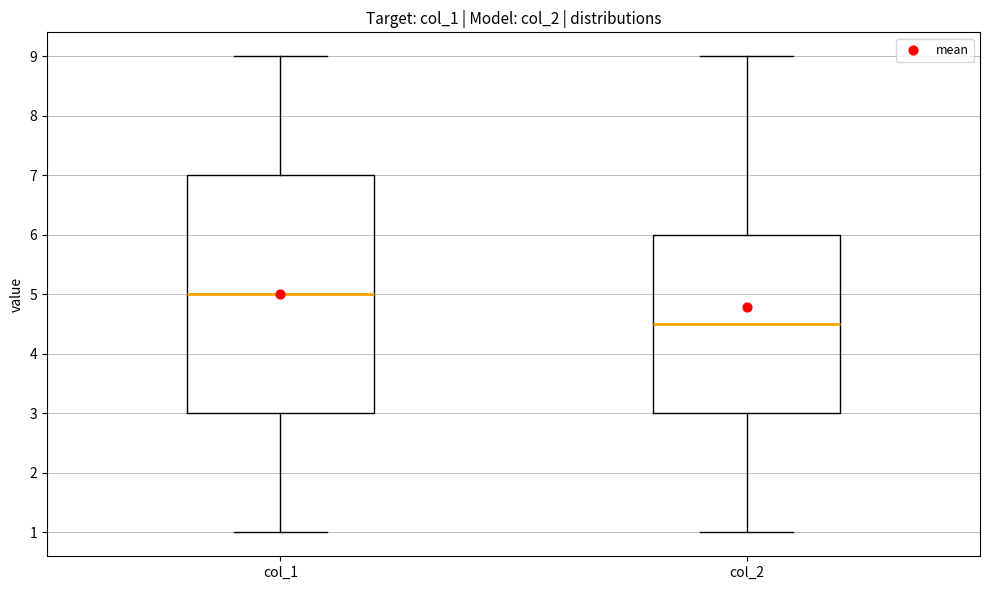

Reading left to right, read every box against the y-axis: the position of its median line, the range the box covers, and the ends of its whiskers. The values are not printed on the chart, so give them approximately, as read against the axis.

col_1: median 5.0, box 3.0 to 7.0, whiskers 1.0 to 9.0
col_2: median 4.5, box 3.0 to 6.0, whiskers 1.0 to 9.0